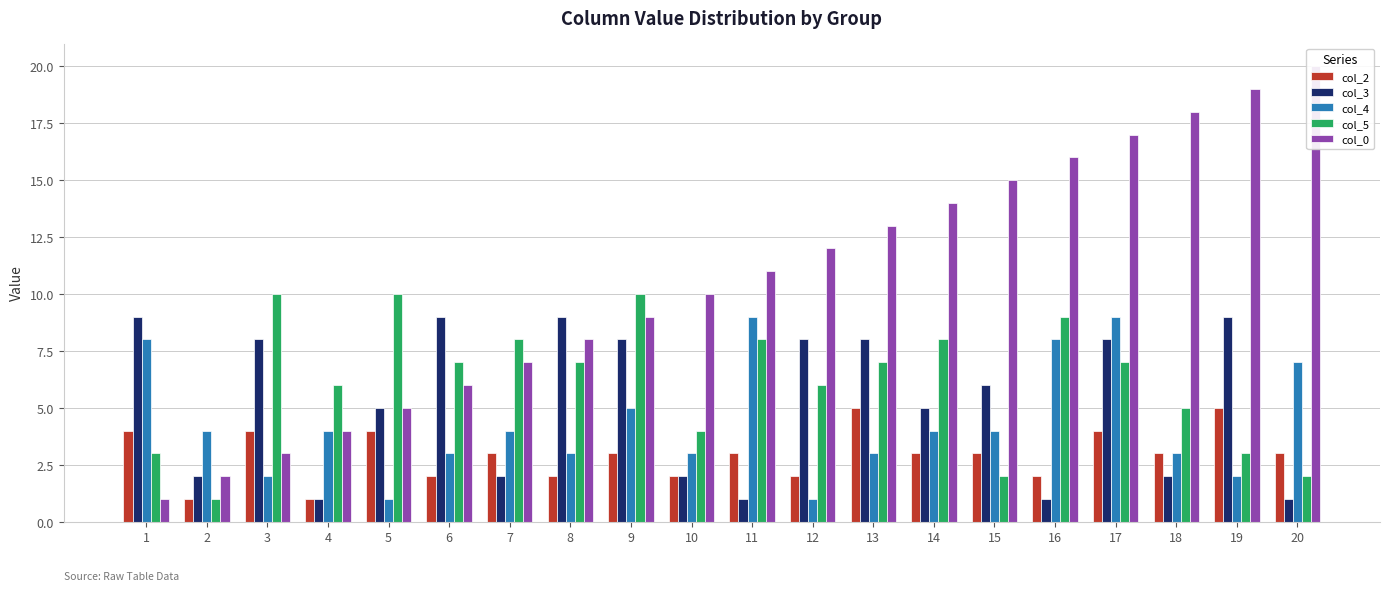

Where does the col_2 series first go above 3?

1